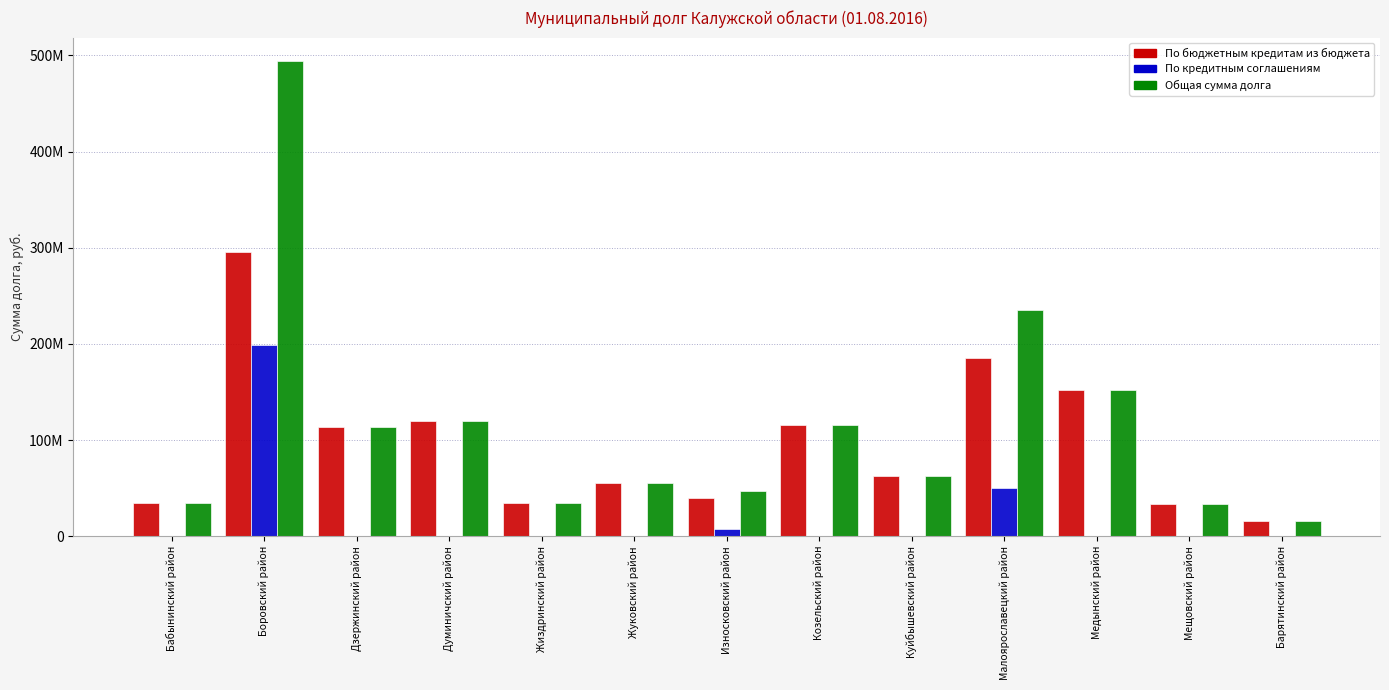

Does the chart contain stacked bars?

No